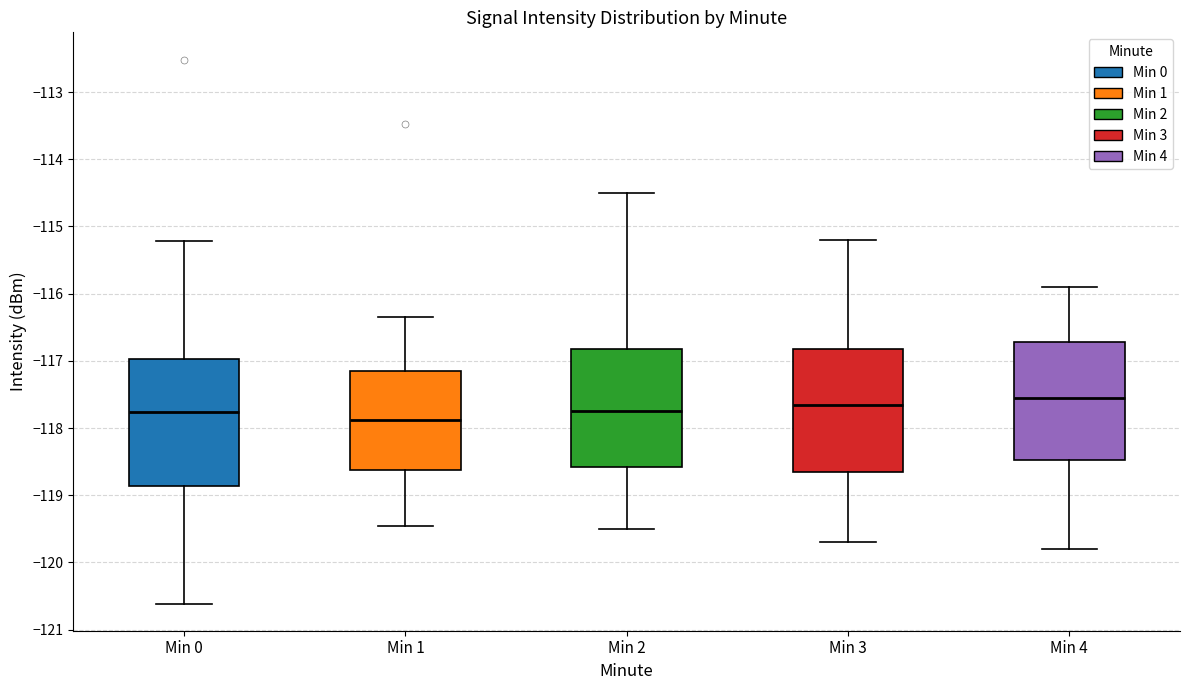

Where does the upper whisker of the box for Min 3 end on the y-axis? The values are not printed on the chart, so give them approximately, as read against the axis.

-115.2